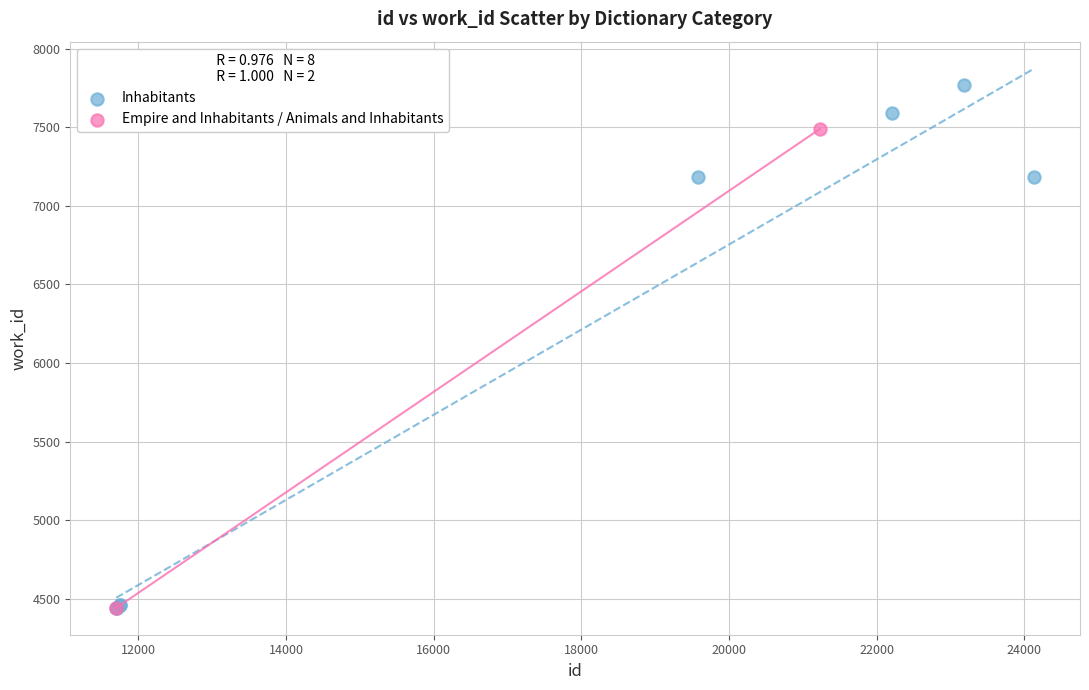

What are all the series names shown in the legend?

Inhabitants, Empire and Inhabitants / Animals and Inhabitants